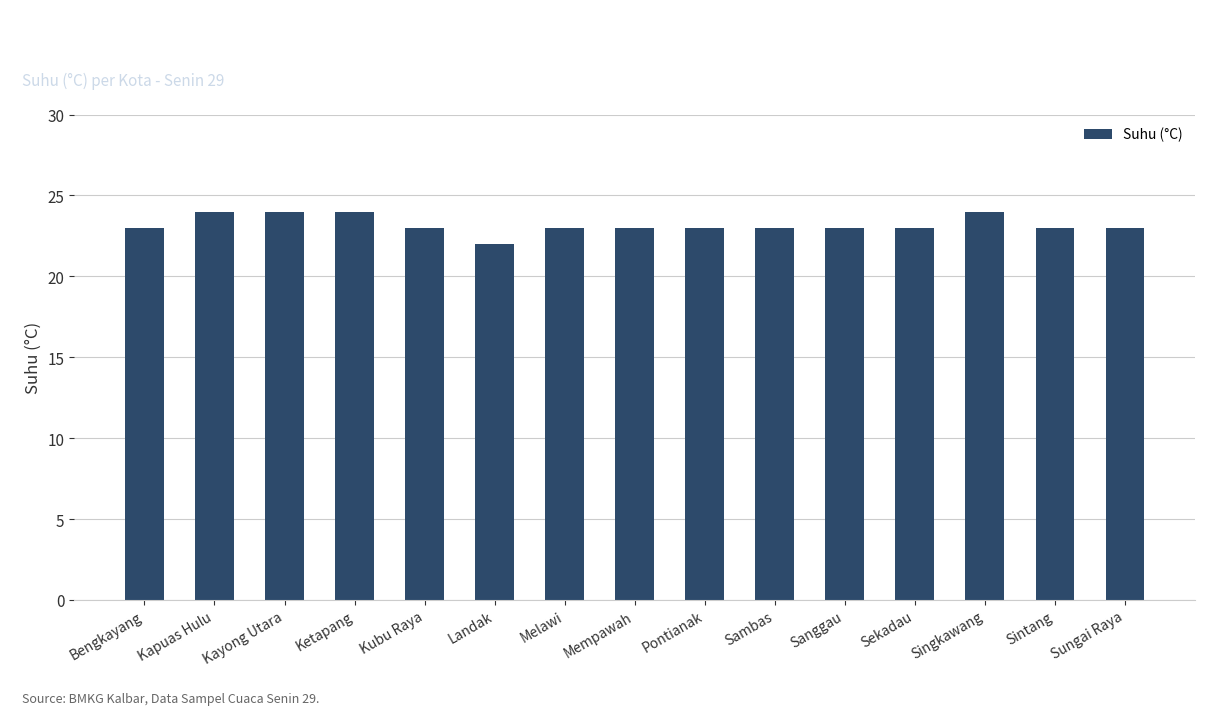

Which label corresponds to the smallest value in the chart?

Landak